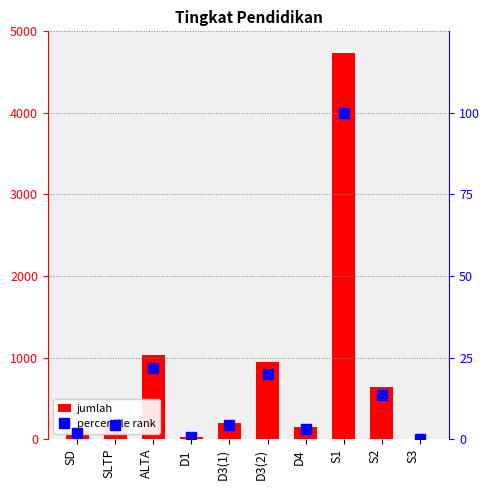

Between D1 and D3(2), which is larger?

D3(2)